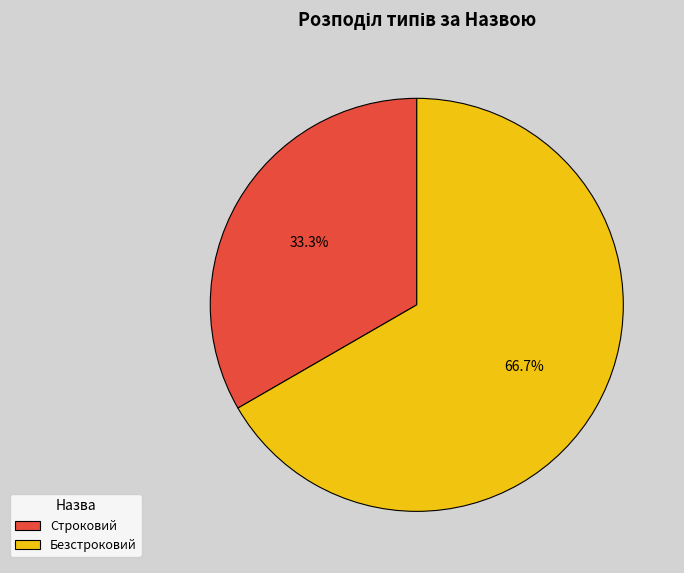

Rank the categories by value from highest to lowest.

Безстроковий, Строковий